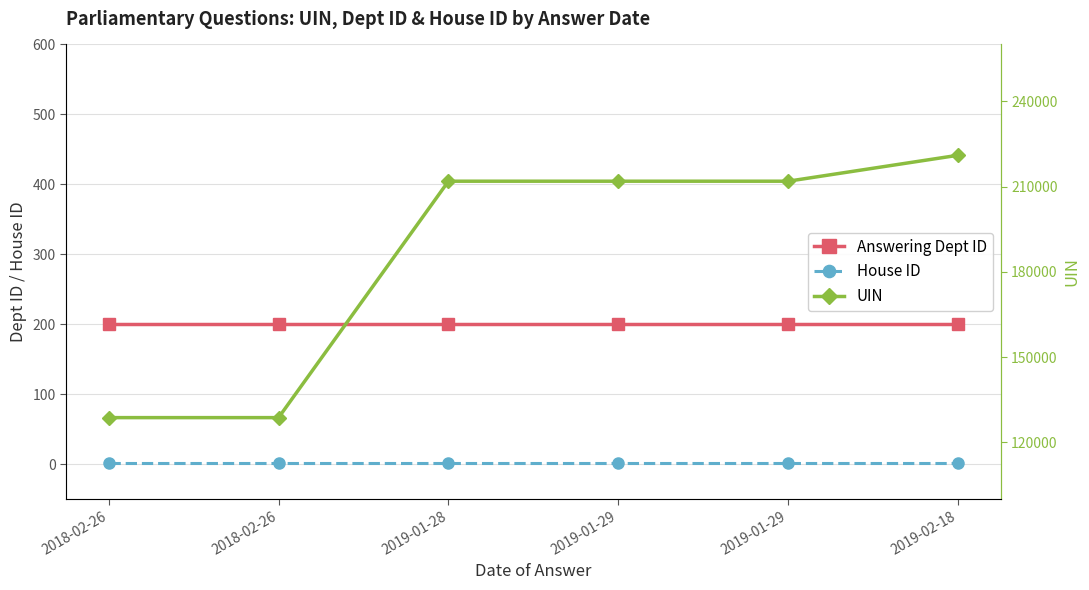

Reading left to right, extract all data points from this chart.

Answering Dept ID: 201	201	201	201	201	201
House ID: 1	1	1	1	1	1
UIN: 128689	128690	211876	211877	211878	221007